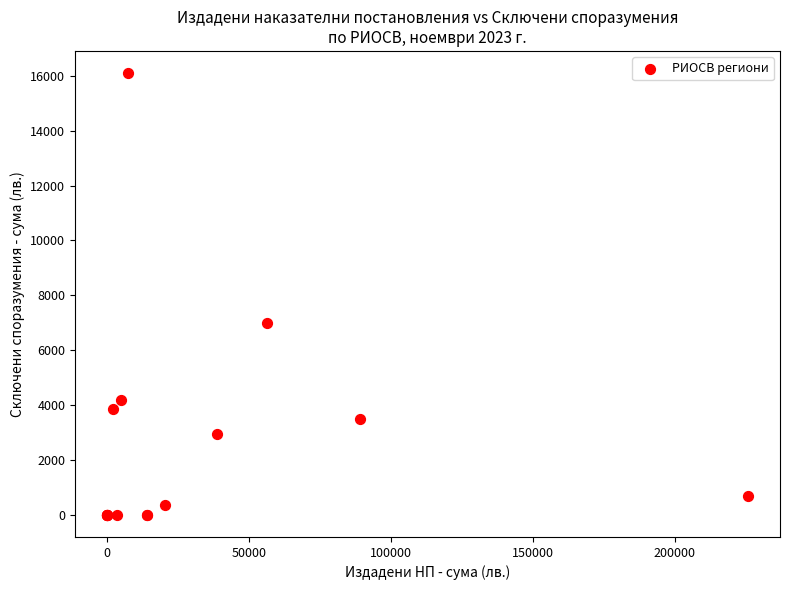

What Y value in the scatter plot is closest to 8050?

7000